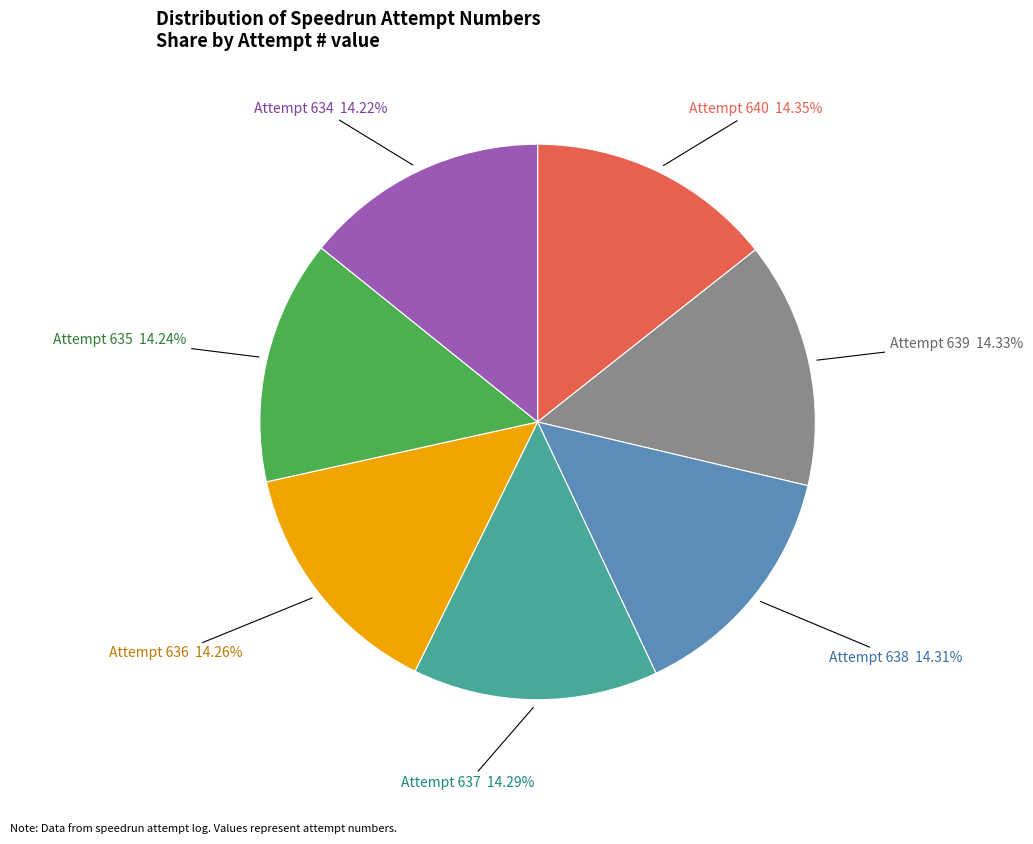

Does any single category account for the majority?

No